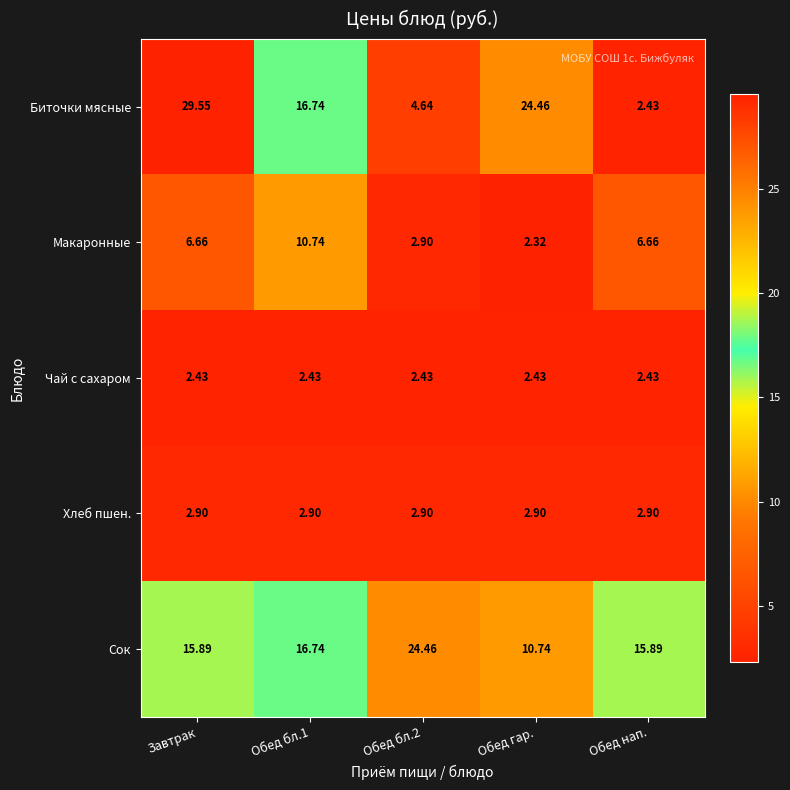

What is the total value across all series at Обед бл.2?

37.3